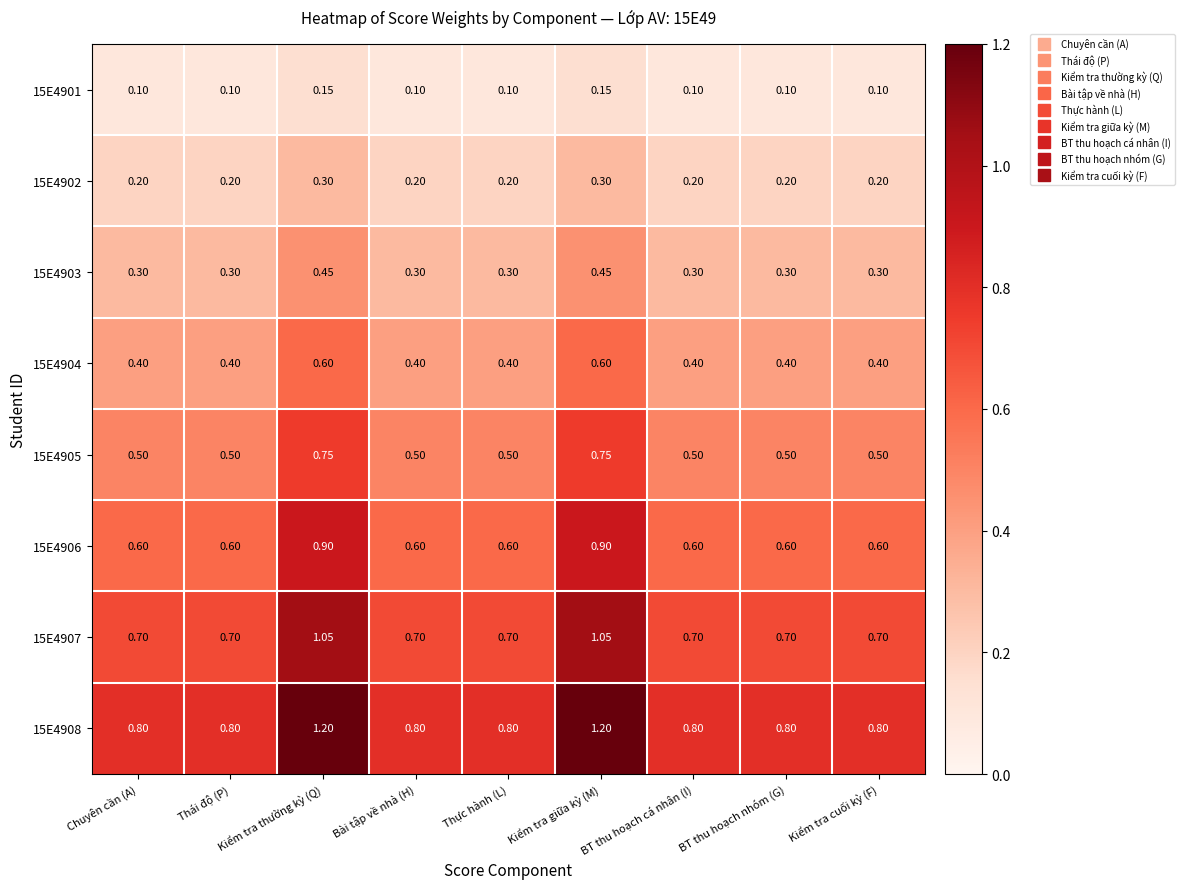

Is the value of 15E4903 at Kiểm tra giữa kỳ (M) greater than the value of 15E4901 at BT thu hoạch nhóm (G)?

Yes